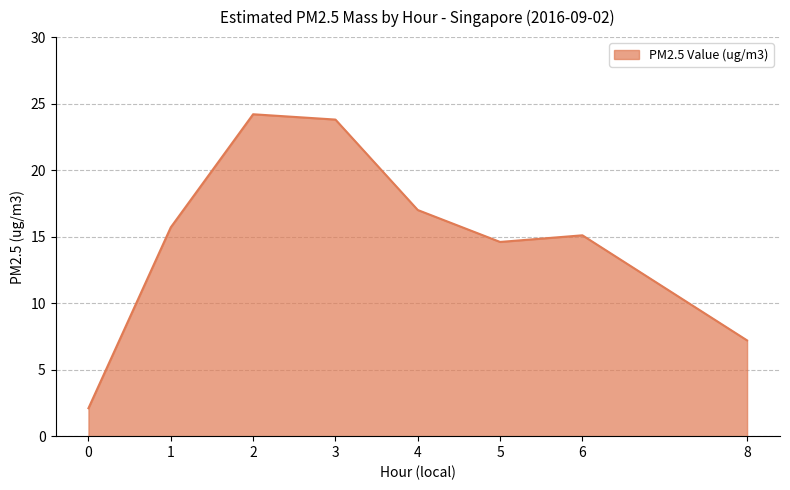

Reading left to right, what are all the values shown in this chart?

0=2.1	1=15.7	2=24.2	3=23.8	4=17.0	5=14.6	6=15.1	8=7.2